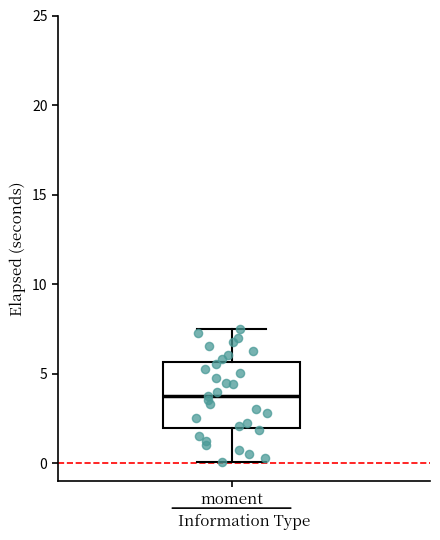

Read this box plot against the y-axis: the position of the median line, the range covered by the box, and the ends of both whiskers. The values are not printed on the chart, so give them approximately, as read against the axis.

median 4.0, box 2.0 to 5.5, whiskers 0.0 to 7.5